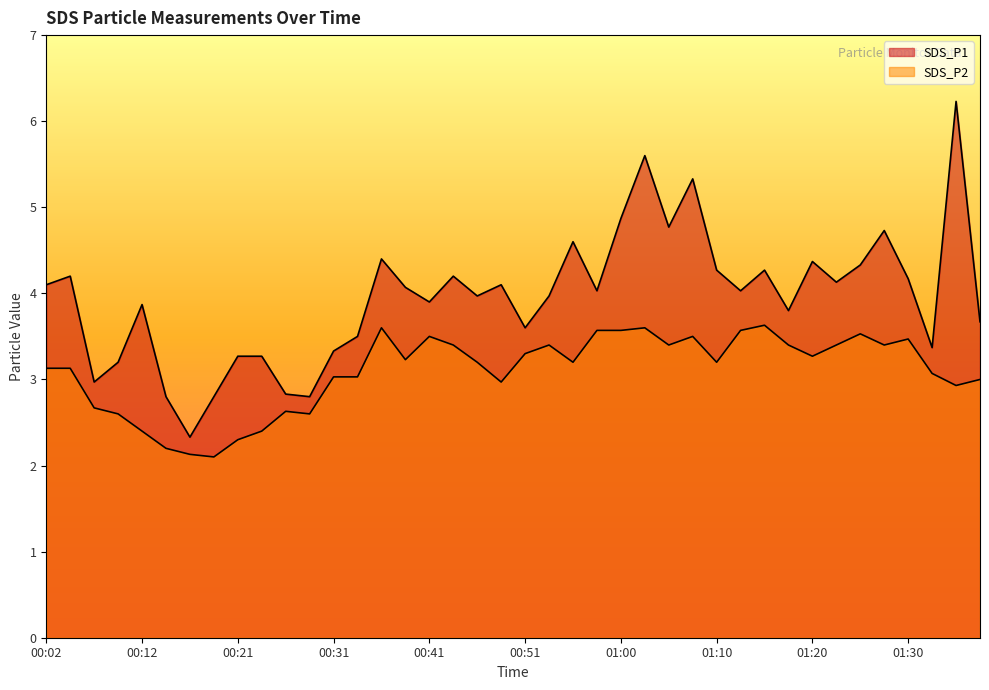

Count the number of categories in the chart.

40